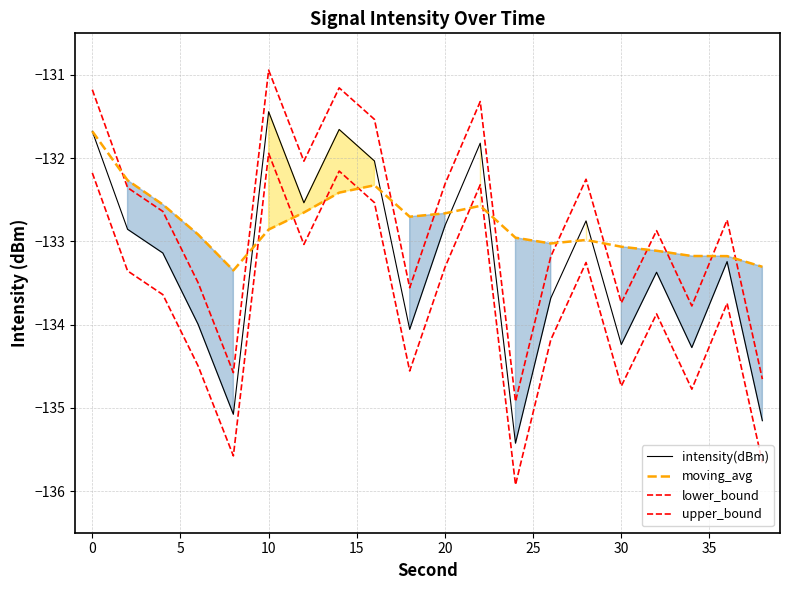

The intensity(dBm) series shows -29.2 at 12. True or false?

False